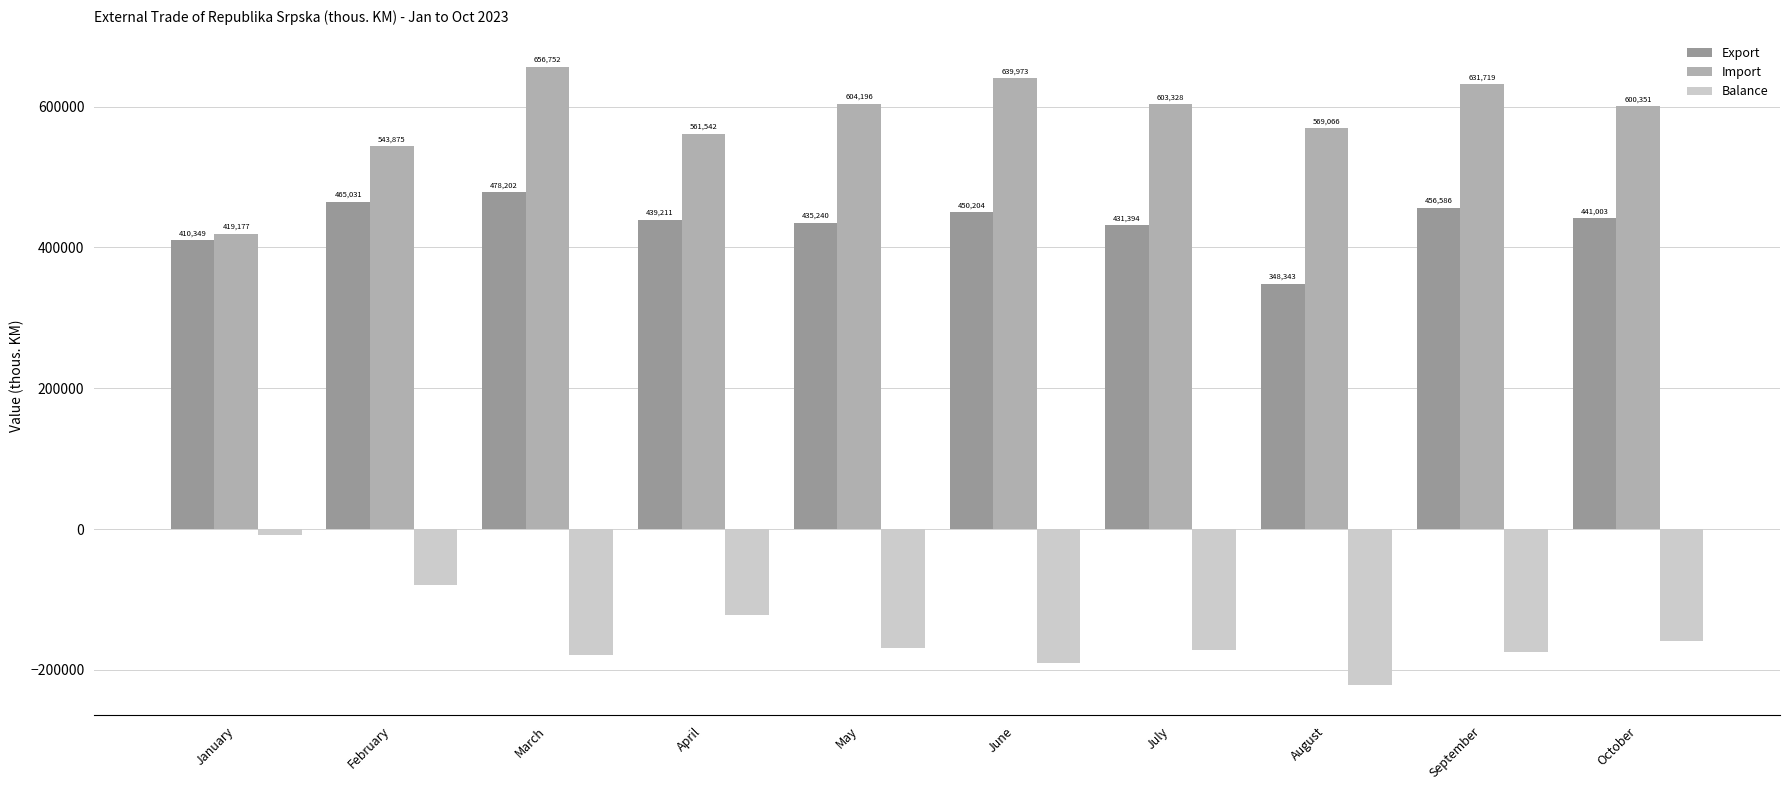

Which series has the largest total across all categories?

Import